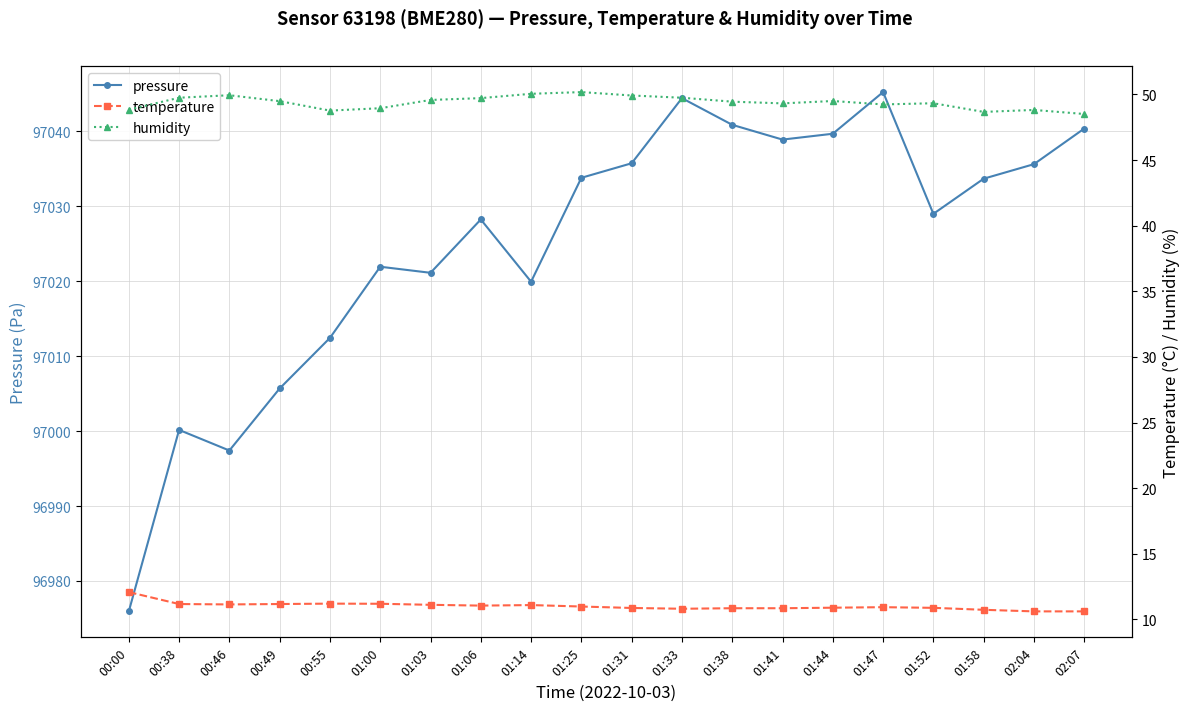

Between 00:49 and 01:44, which series saw the biggest shift?

pressure